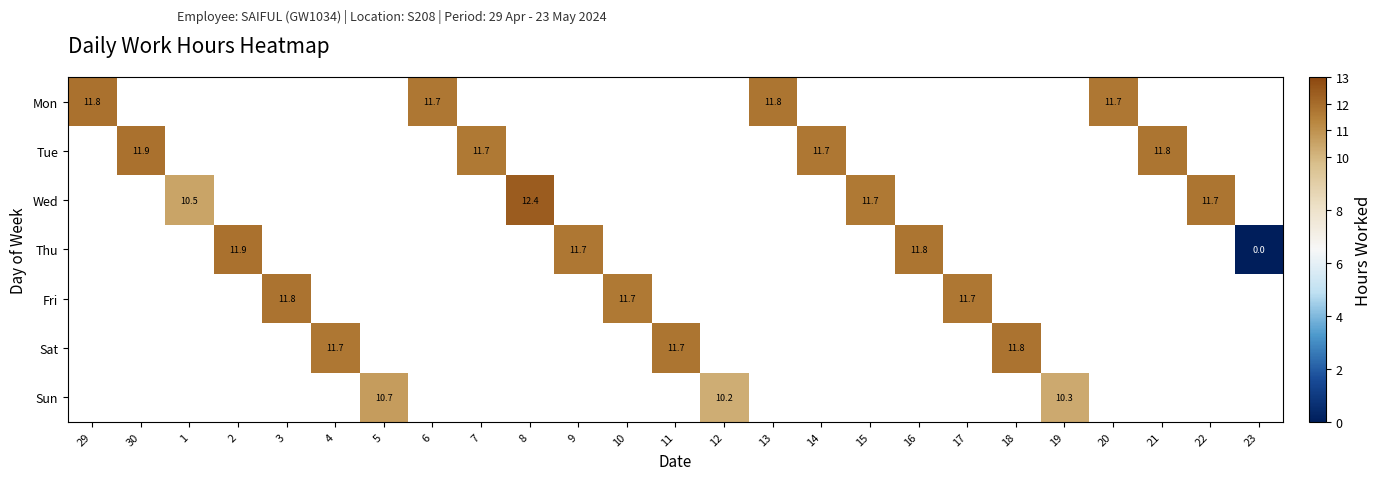

List the series in order of their peak value, highest first.

Mon, Tue, Wed, Thu, Fri, Sat, Sun